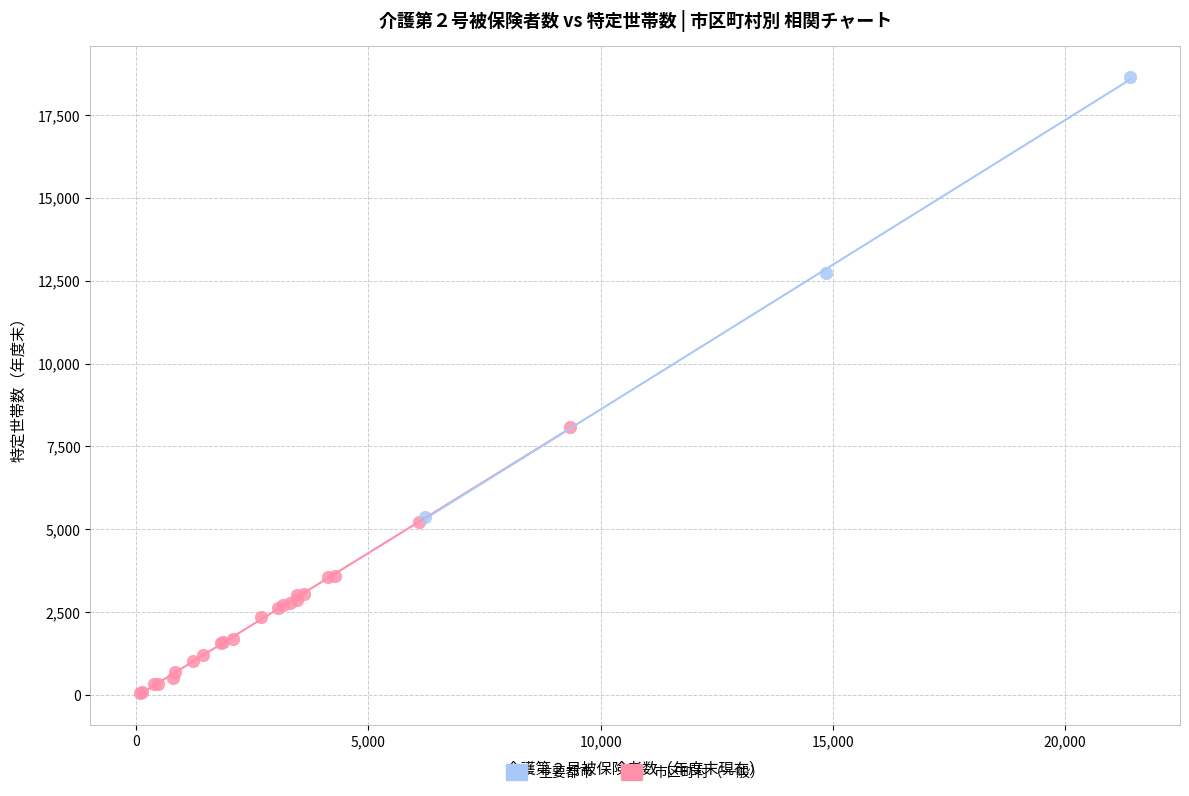

Which series reaches the minimum Y coordinate?

市区町村（一般）